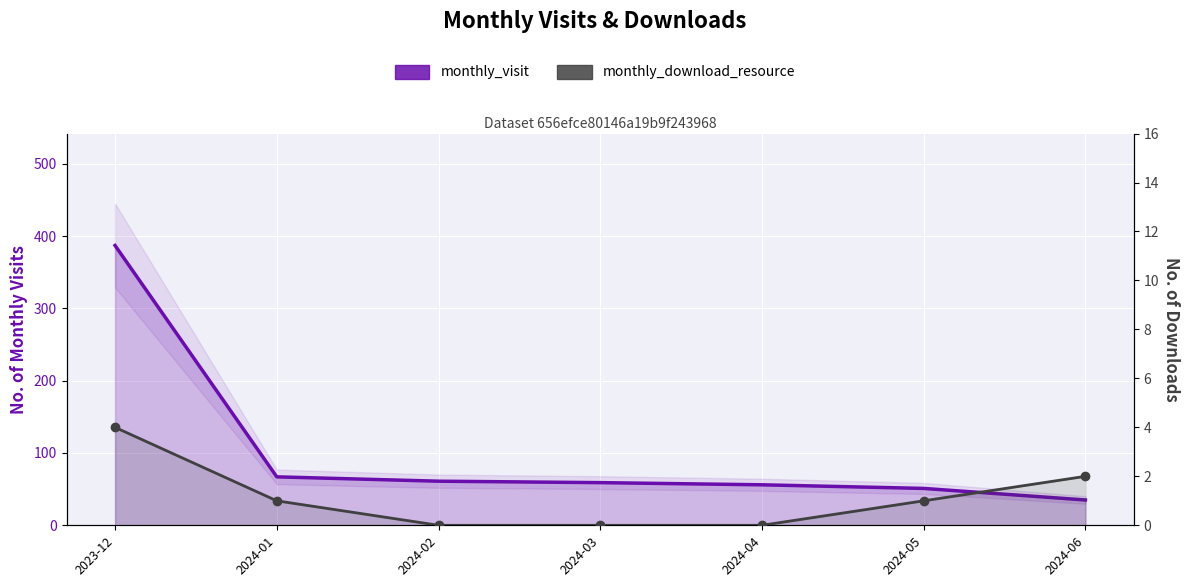

True or false: monthly_download_resource has more than 0 interior local peaks.

False